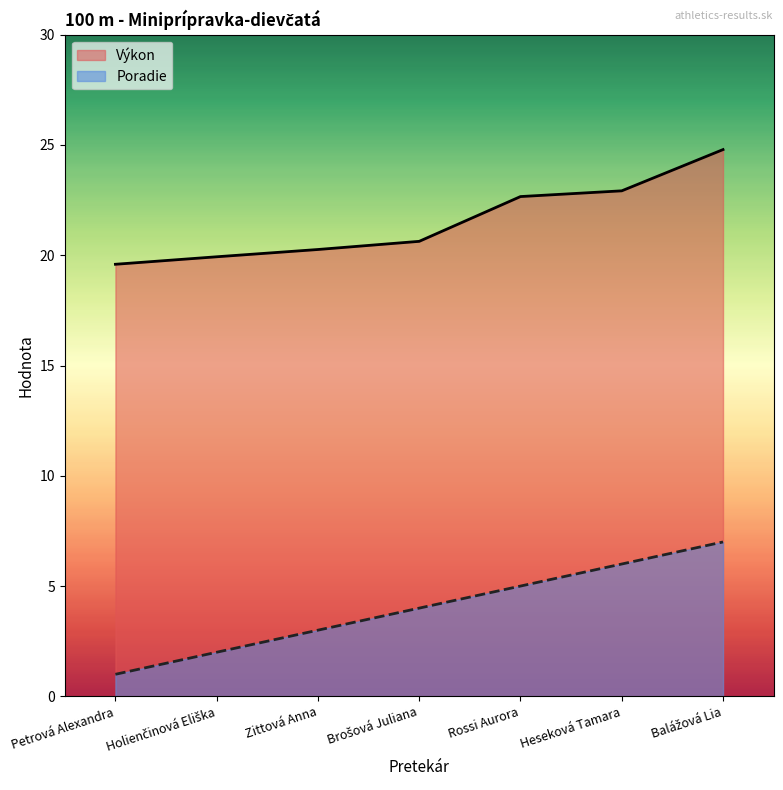

Which series has the largest total across all categories?

Výkon